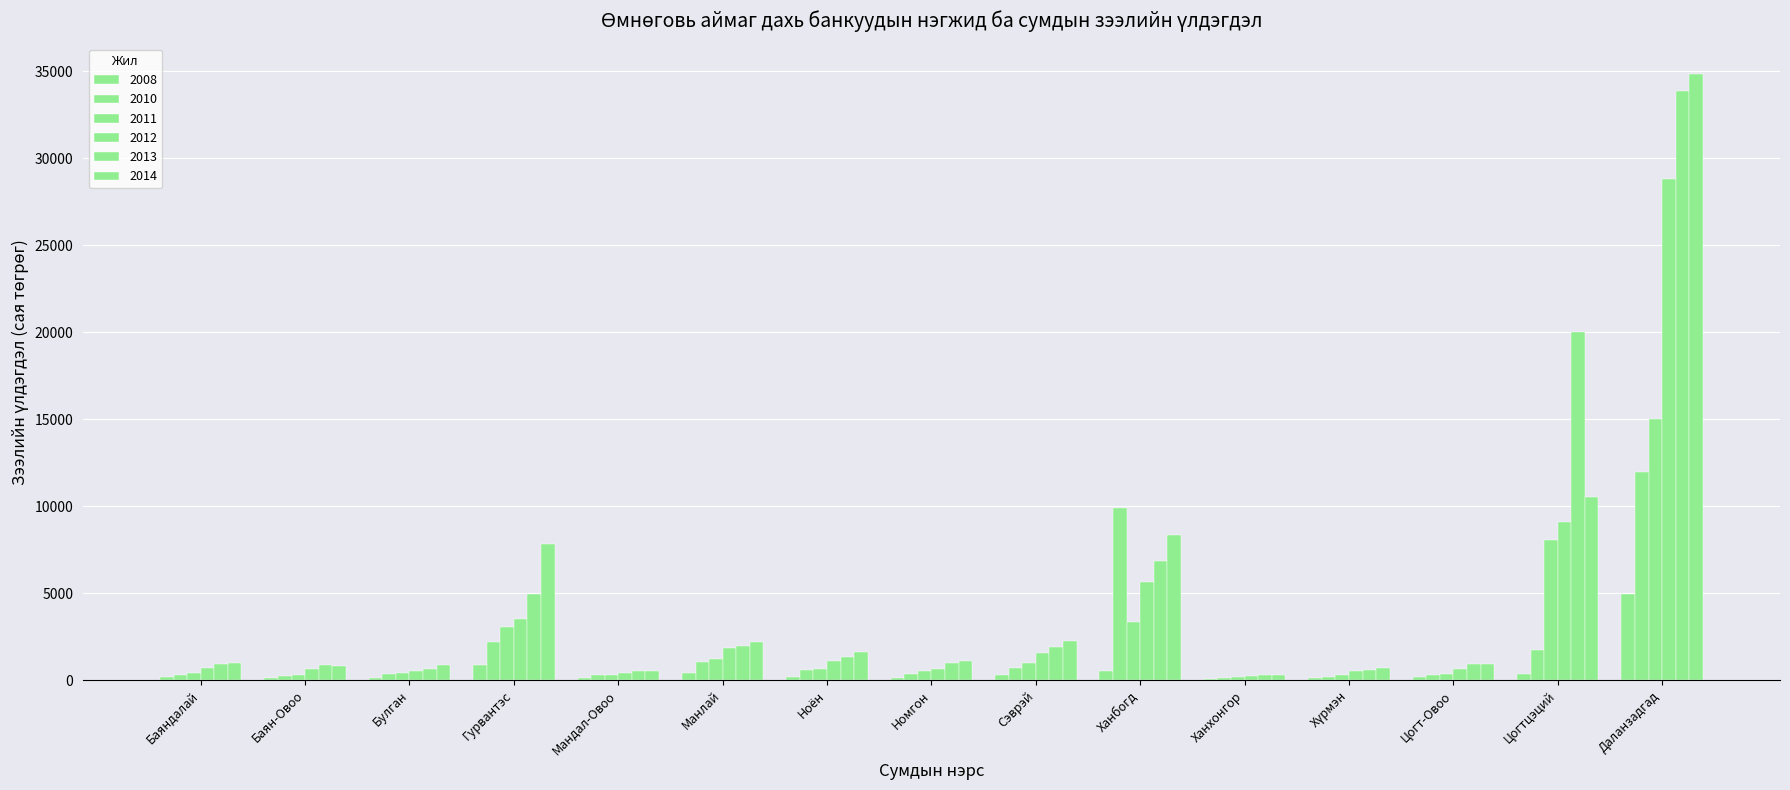

Are the bars grouped side by side (vs. stacked)?

Yes